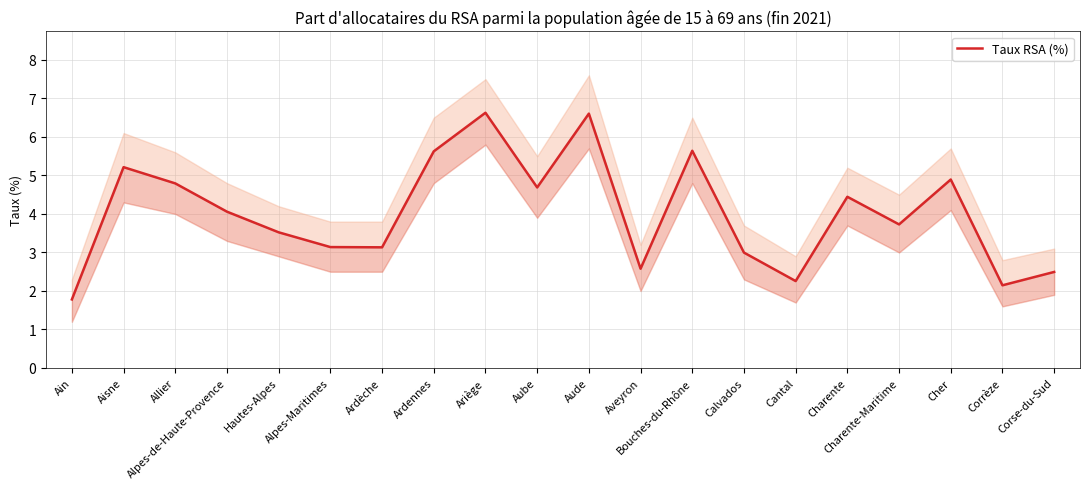

Is this an area chart (filled region under the line)?

No